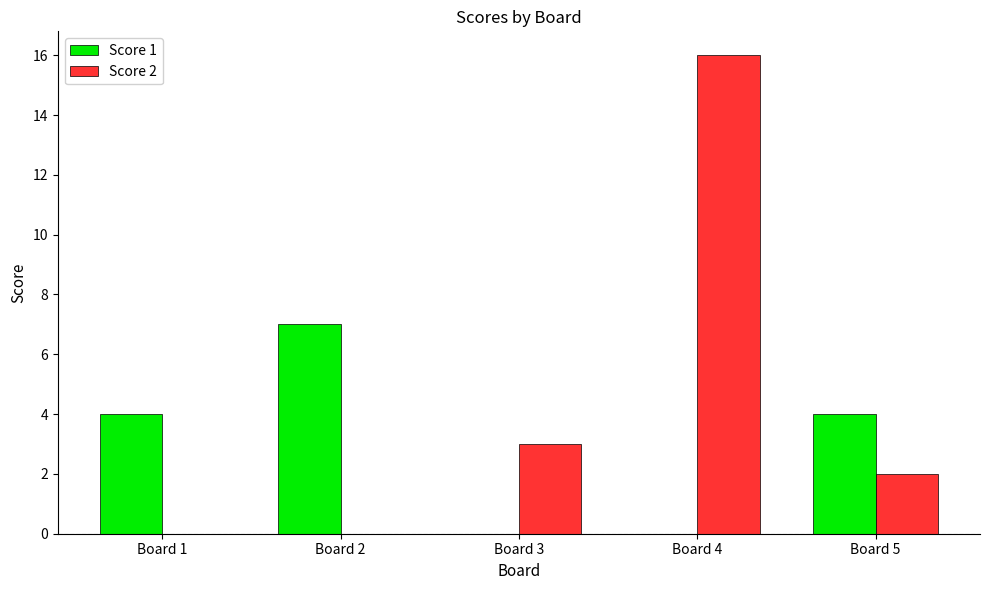

Which series changed the most between Board 3 and Board 4?

Score 2